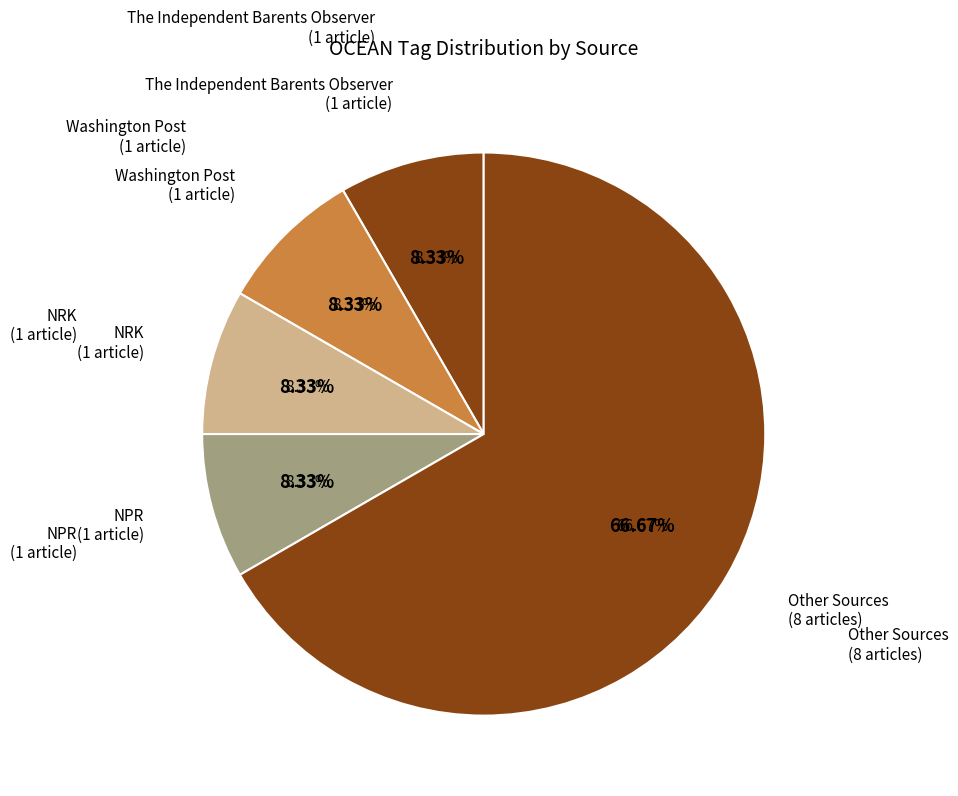

Do The Moscow Times and vancouversun together represent more than half of the pie?

No